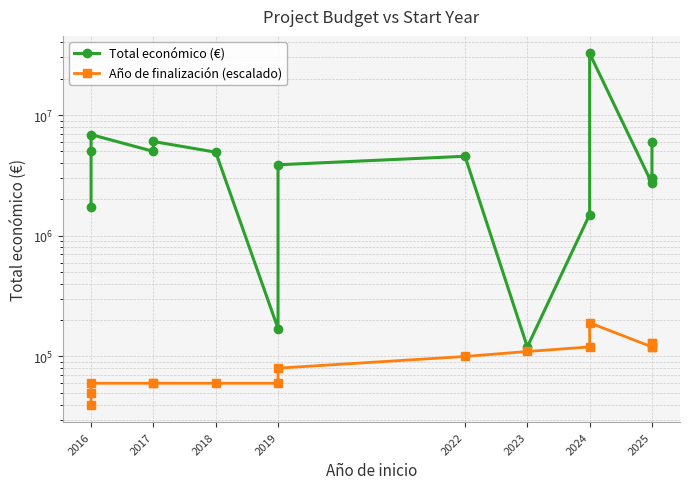

True or false: Año de finalización (escalado) and Total económico (€) cross at least once.

False